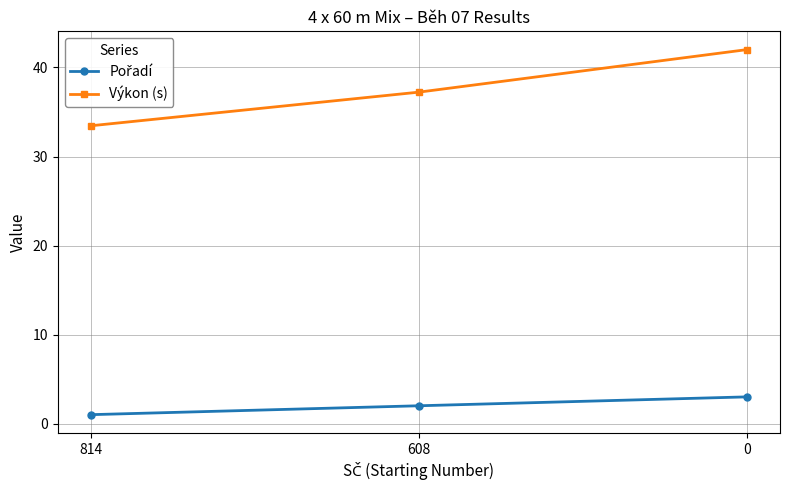

What is the difference between the second highest and minimum values in the Výkon (s) series?

3.8